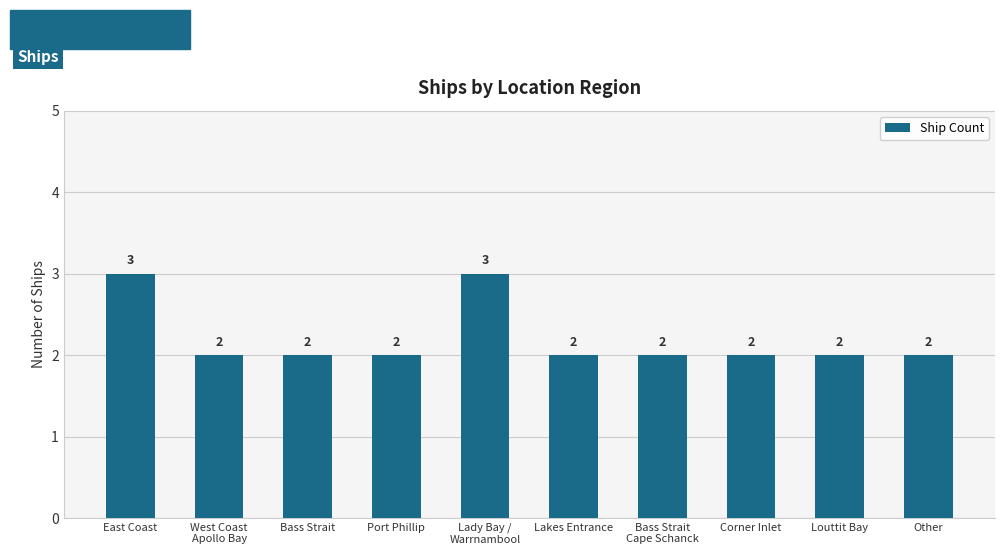

What is the label of the 1st bar from the left?

East Coast